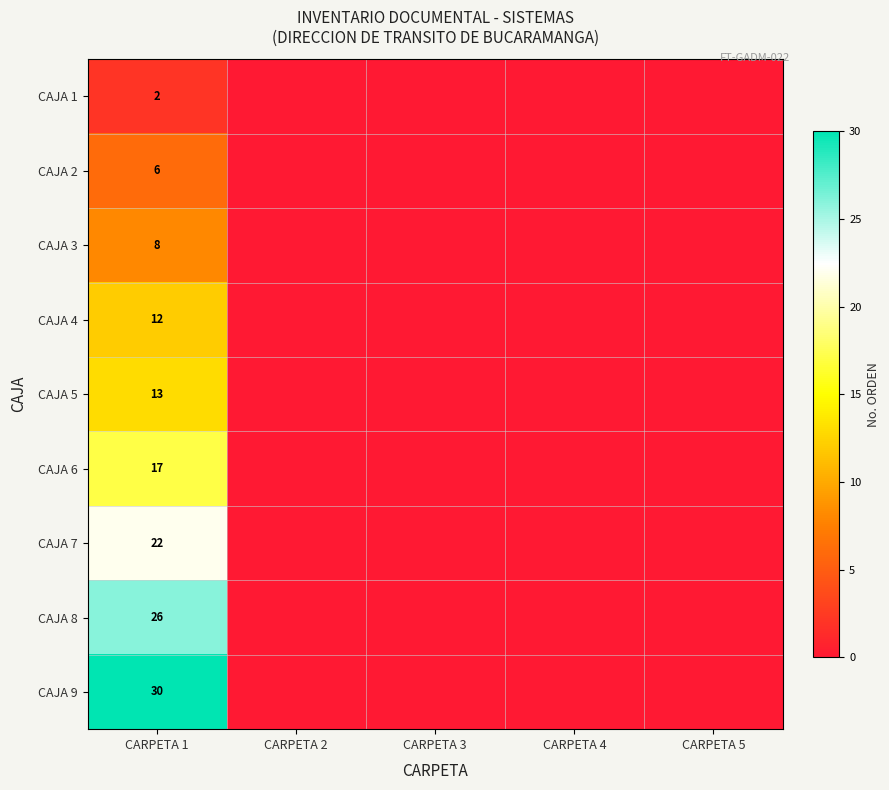

Between CARPETA 1 and CARPETA 5, which is larger?

CARPETA 1